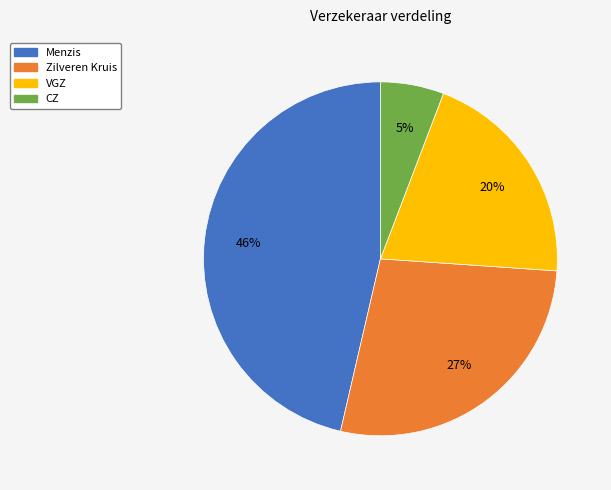

What is the total percentage of Zilveren Kruis and VGZ?

47.8%